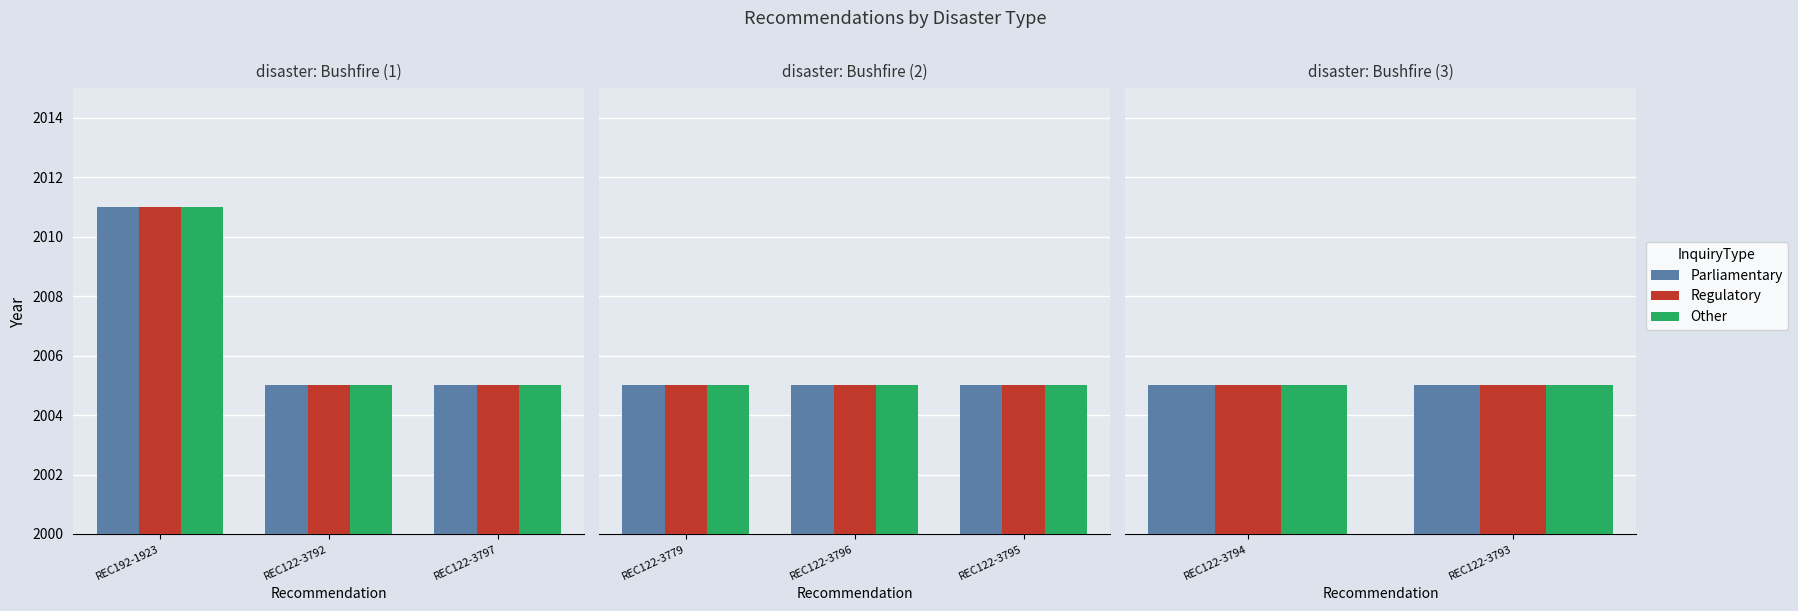

Rank the categories by value from lowest to highest.

REC122-3792, REC122-3797, REC122-3779, REC122-3796, REC122-3795, REC122-3794, REC122-3793, REC192-1923